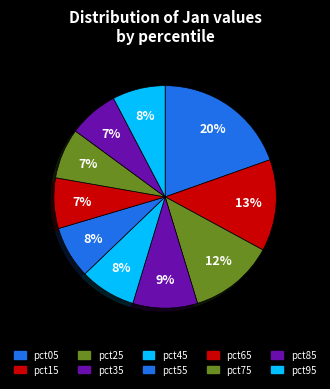

Count the number of slices in the pie.

10